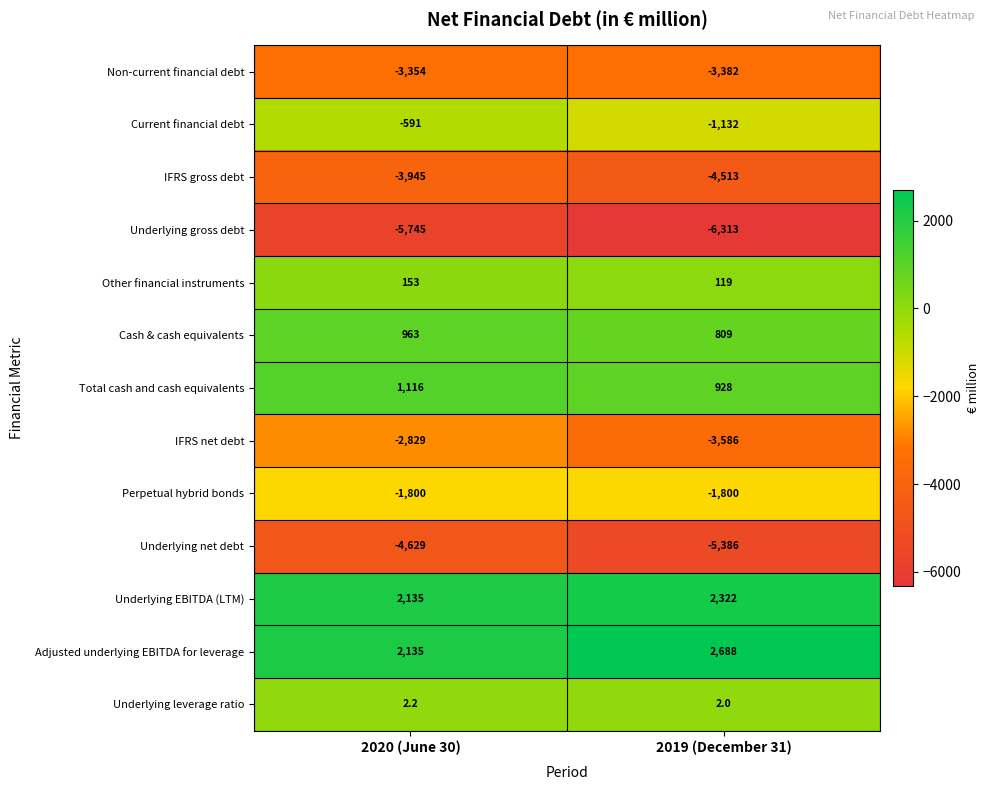

How many data points does each series have?

2